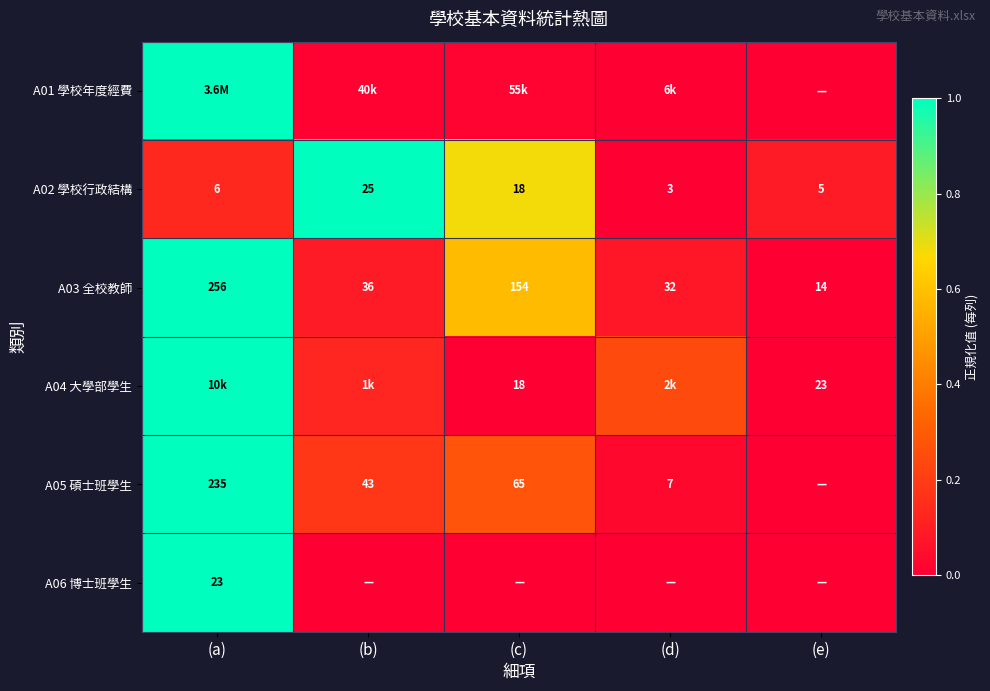

Which category has the lowest value in the A02 學校行政結構 series?

(d)